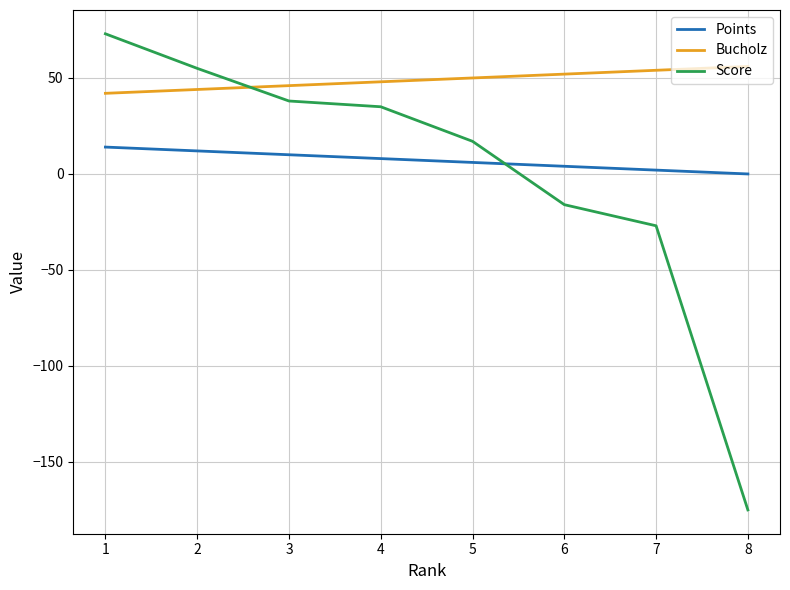

At which category does the chart reach its peak across all series?

1